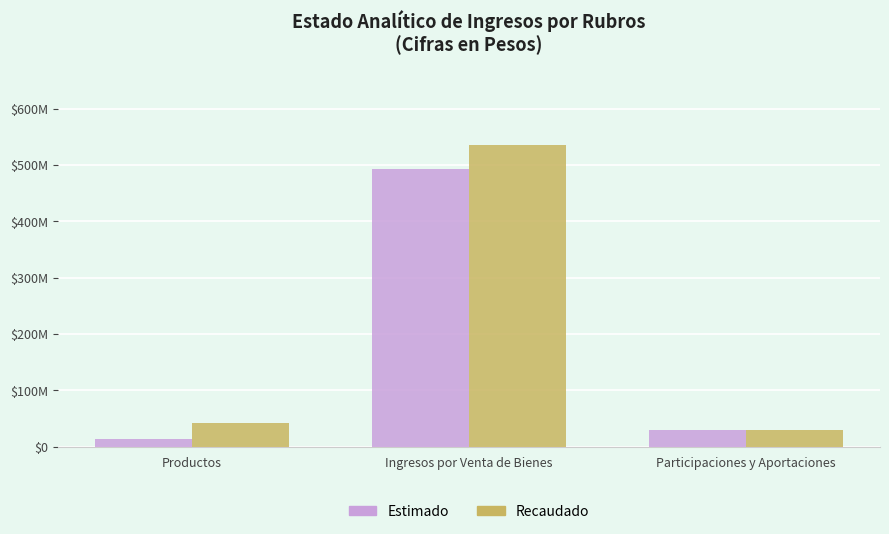

Are the bars horizontal?

No